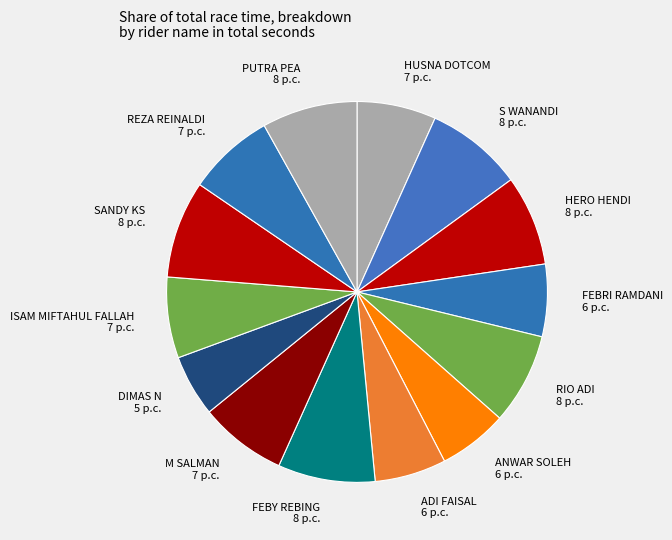

Count the number of slices in the pie.

14